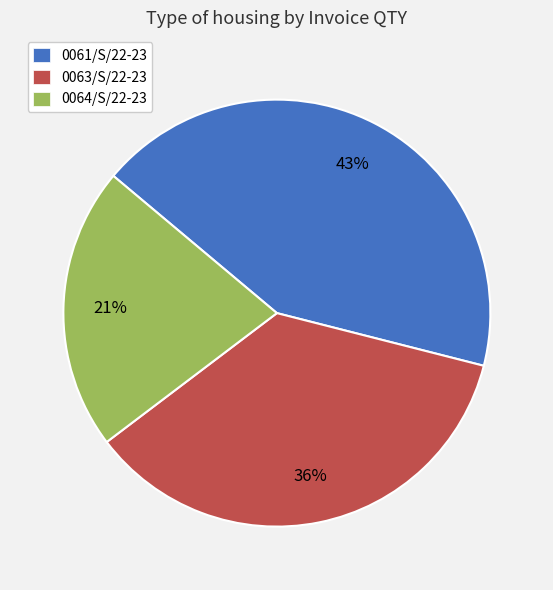

Which category has the smallest portion of the pie?

0064/S/22-23